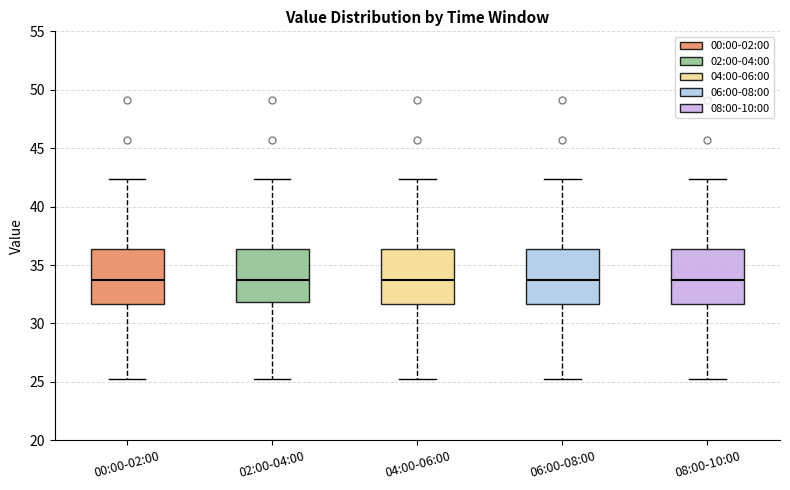

Where does the median line of the box for 06:00-08:00 sit on the y-axis? The values are not printed on the chart, so give them approximately, as read against the axis.

34.0